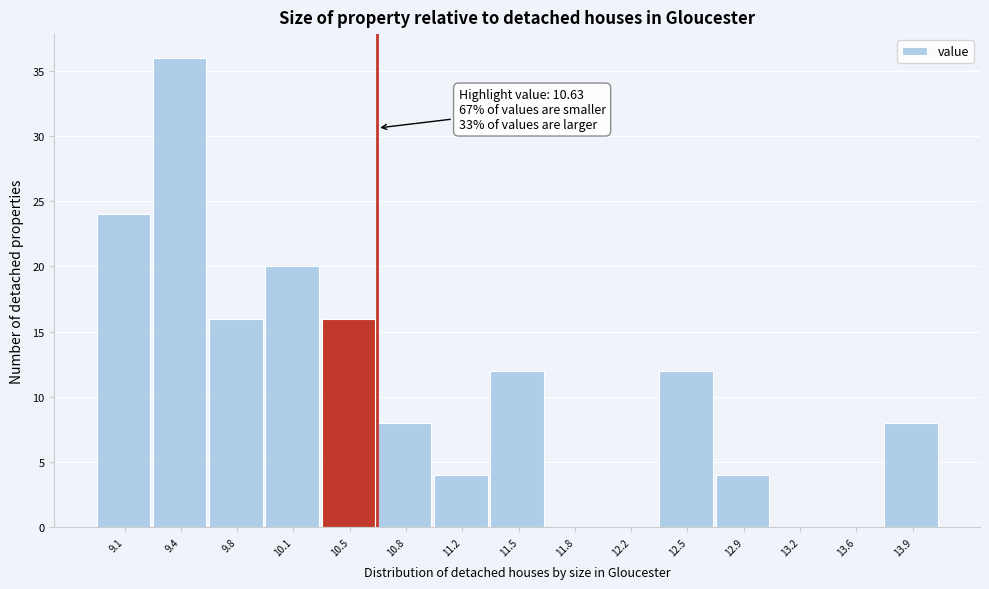

Which range on the x-axis has the tallest bar?

9.25 to 9.60